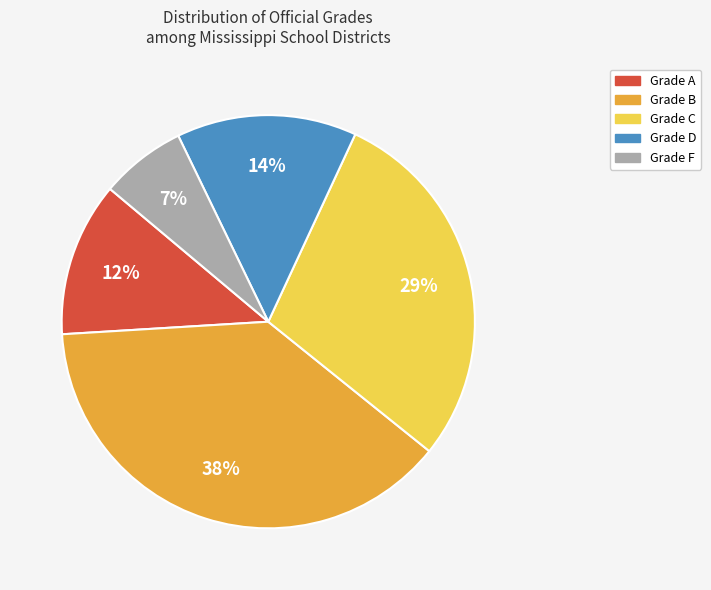

What is the smallest slice in the pie chart?

Grade F